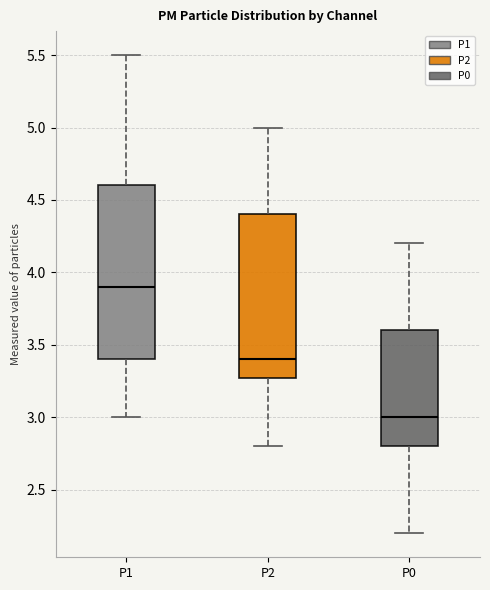

Reading left to right, read every box against the y-axis: the position of its median line, the range the box covers, and the ends of its whiskers. The values are not printed on the chart, so give them approximately, as read against the axis.

P1: median 3.9, box 3.4 to 4.6, whiskers 3.0 to 5.5
P2: median 3.4, box 3.3 to 4.4, whiskers 2.8 to 5.0
P0: median 3.0, box 2.8 to 3.6, whiskers 2.2 to 4.2